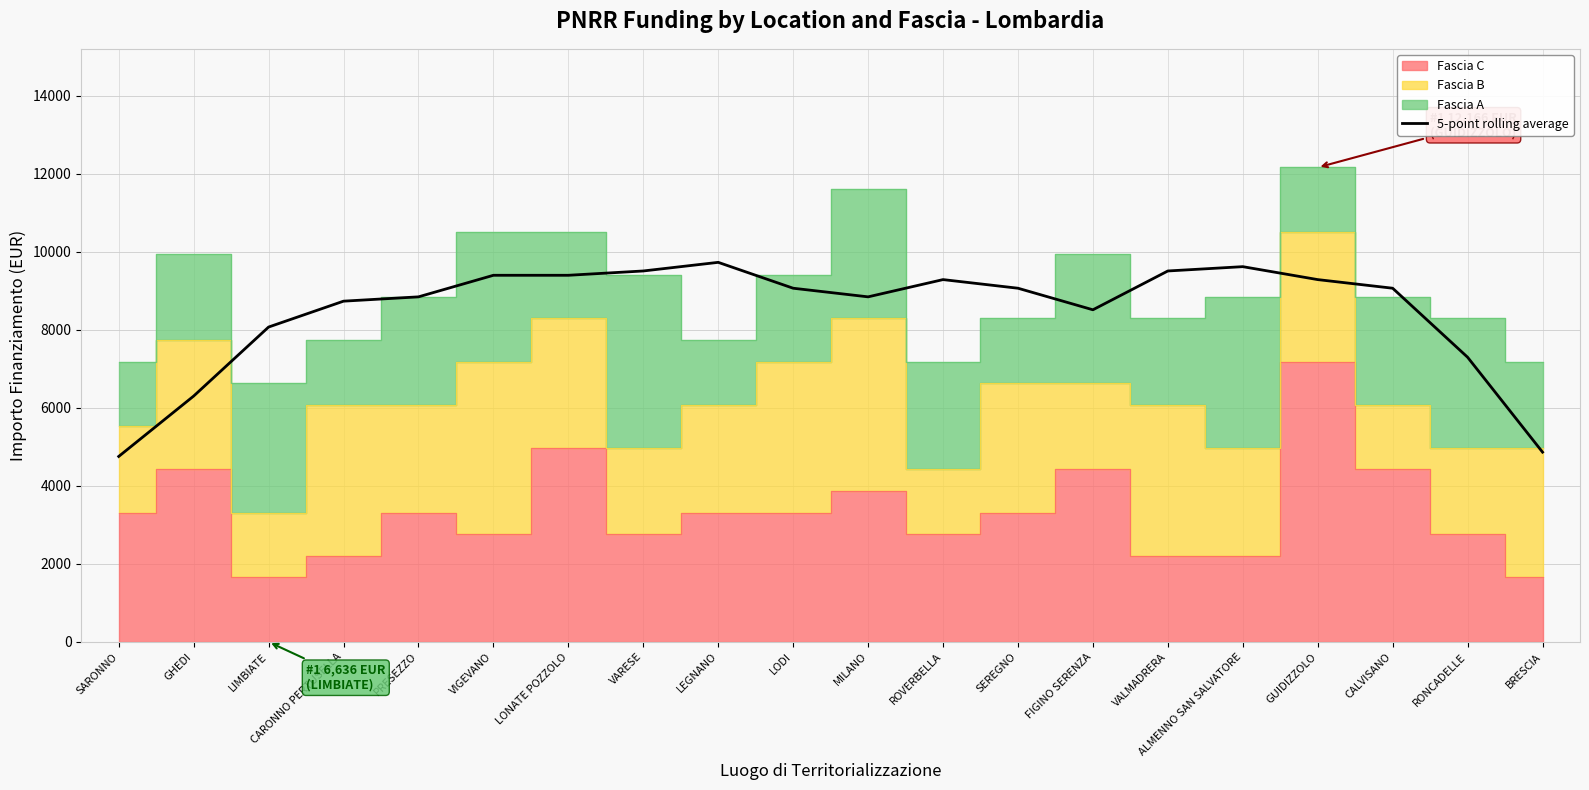

What is the greatest value displayed?

9732.8